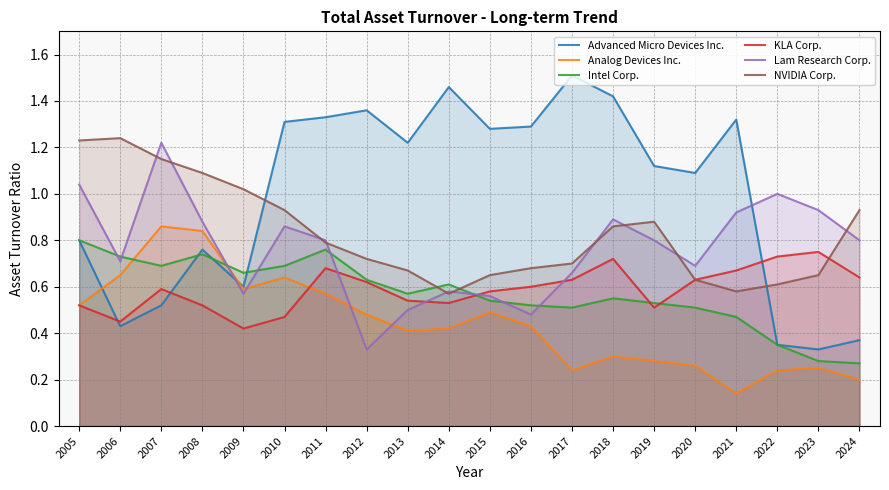

Does the chart display data point markers on the line(s)?

No